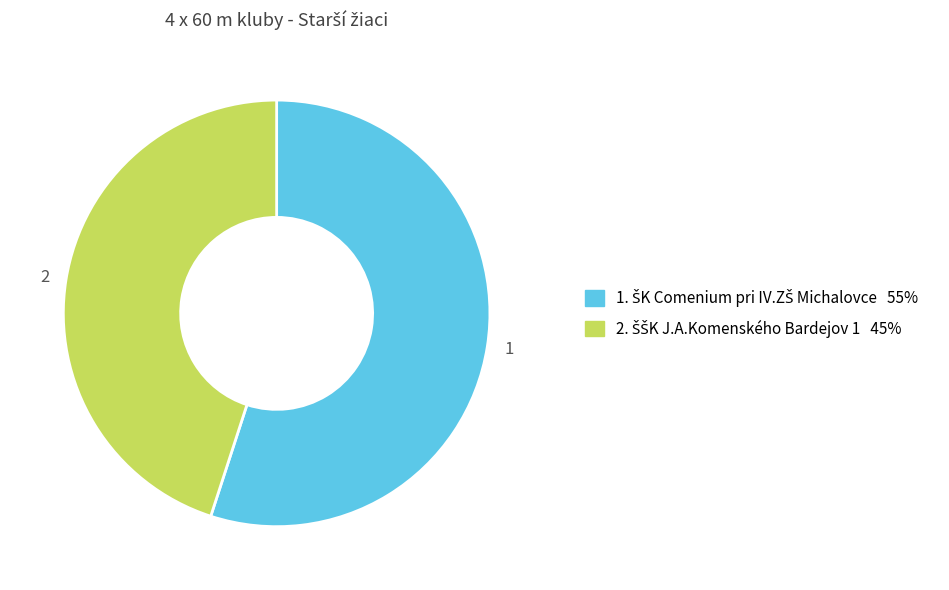

Is there a majority slice in this chart?

Yes